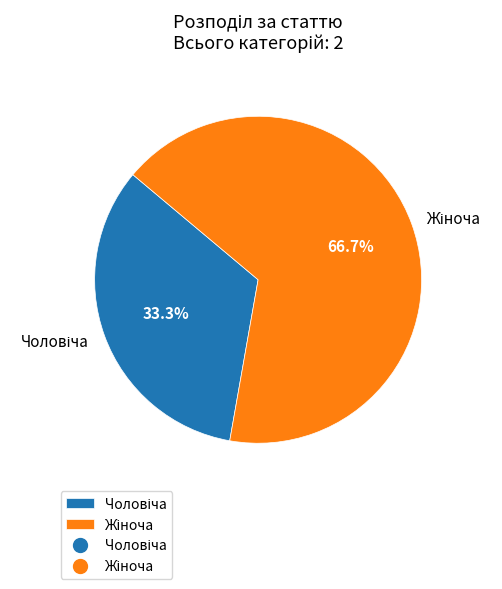

Does any single category account for the majority?

Yes